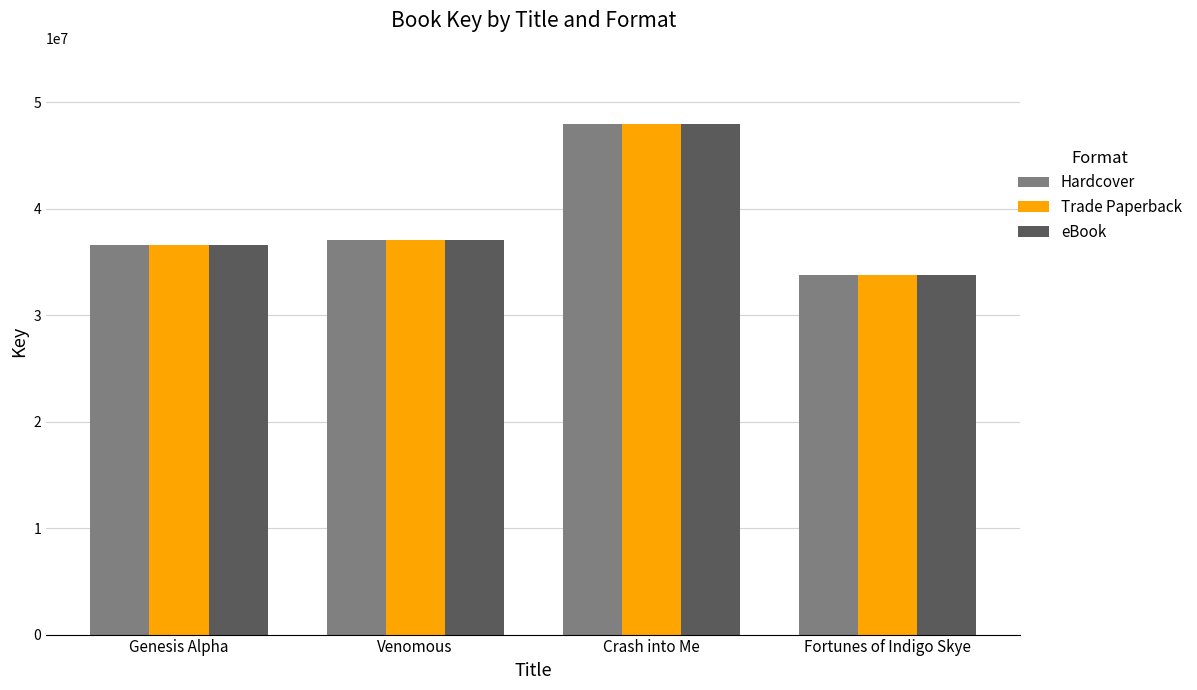

How many values in the Hardcover series are below 37095067?

2